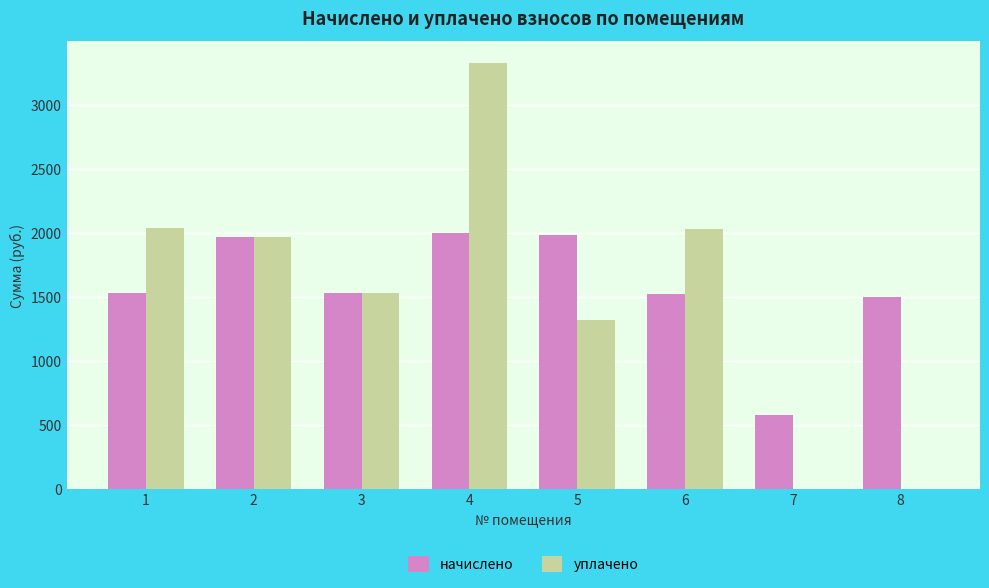

True or false: начислено has a value of 2876.5 at 2.

False